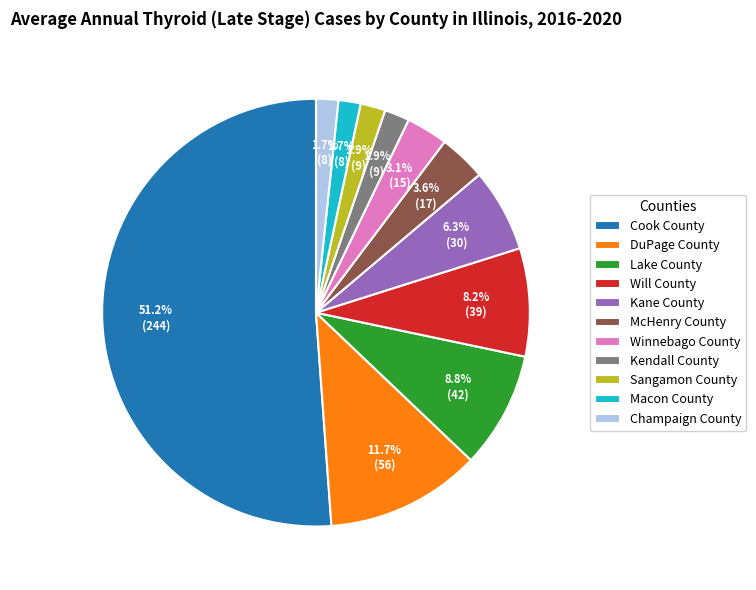

Is there a majority slice in this chart?

Yes